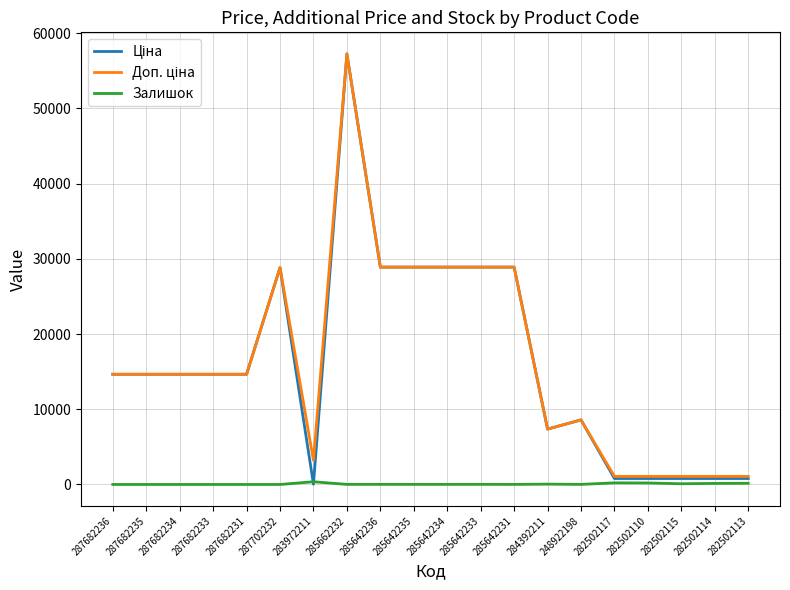

What is the difference between the highest and lowest values at 287682236?

14649.6